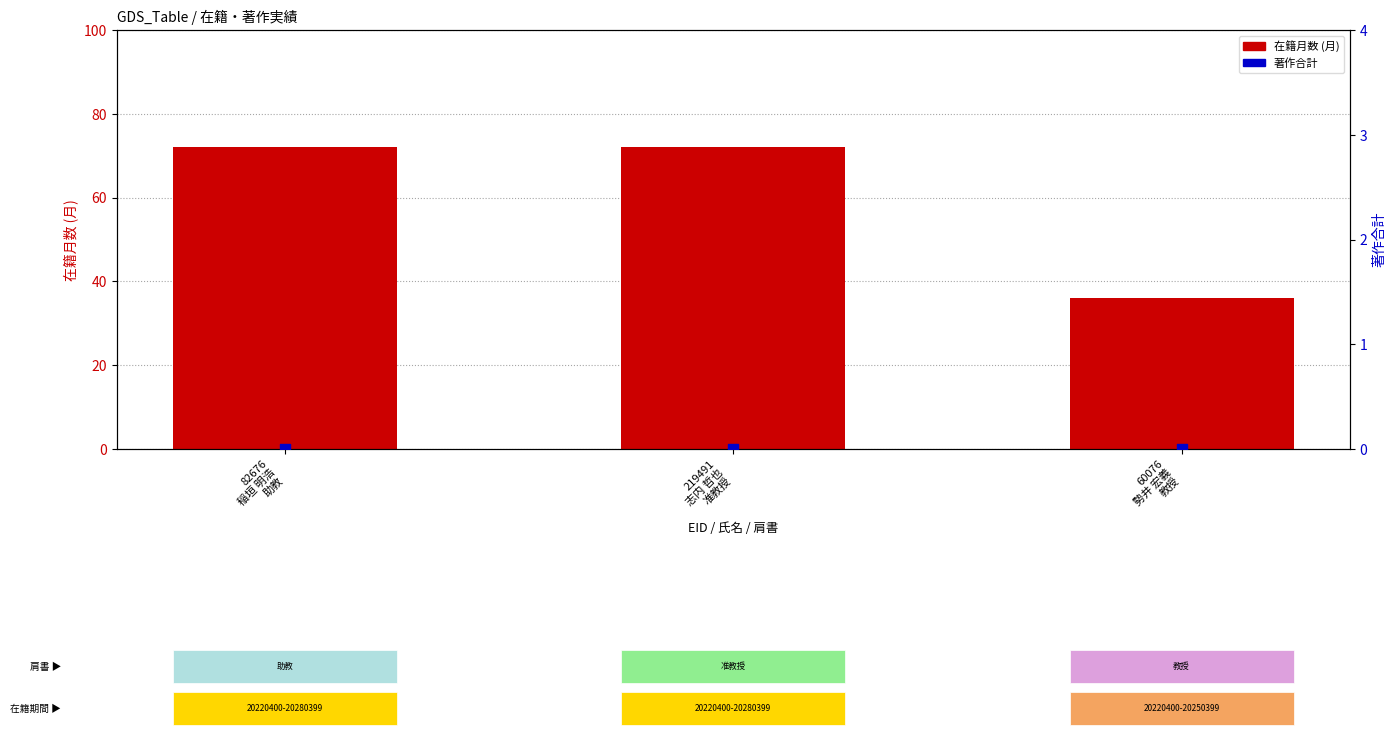

Which series reaches the minimum Y coordinate?

著作合計